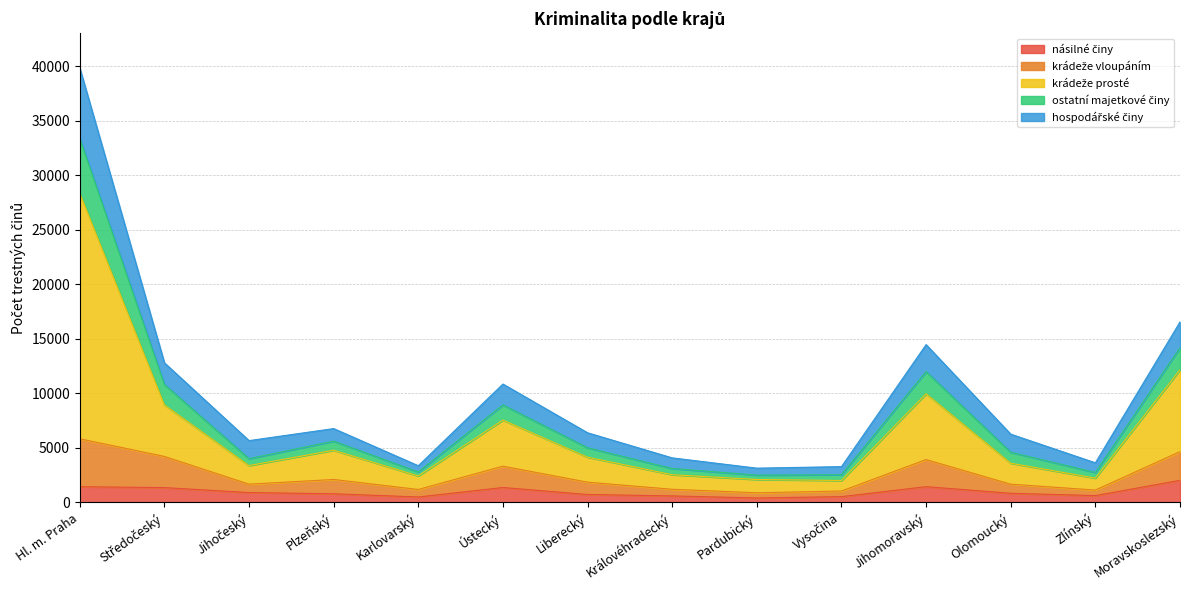

Does the chart have visible grid lines?

Yes